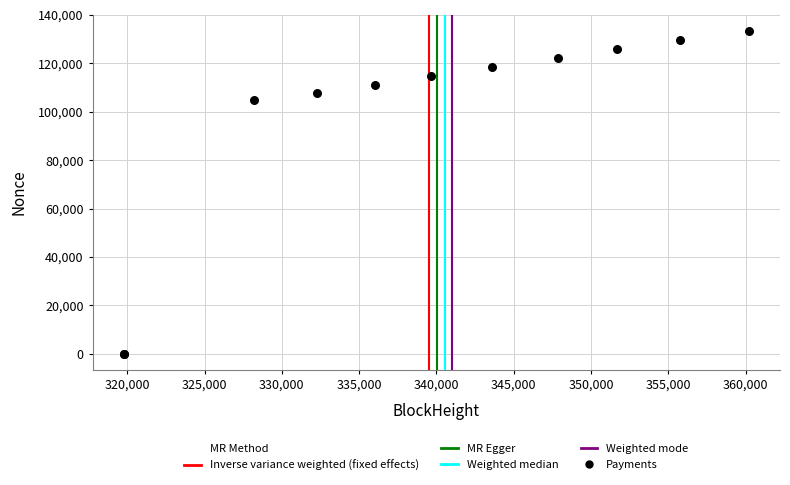

What Y value in the scatter plot is closest to 66730?

104695